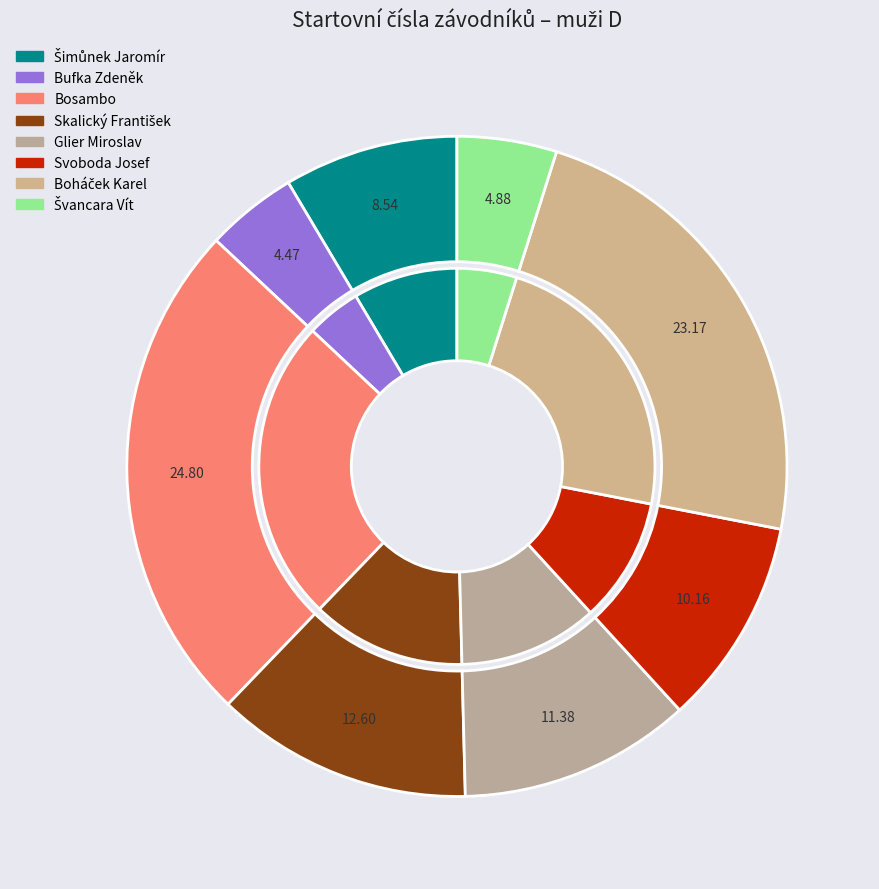

What percentage do Glier Miroslav and Svoboda Josef together represent?

21.5%